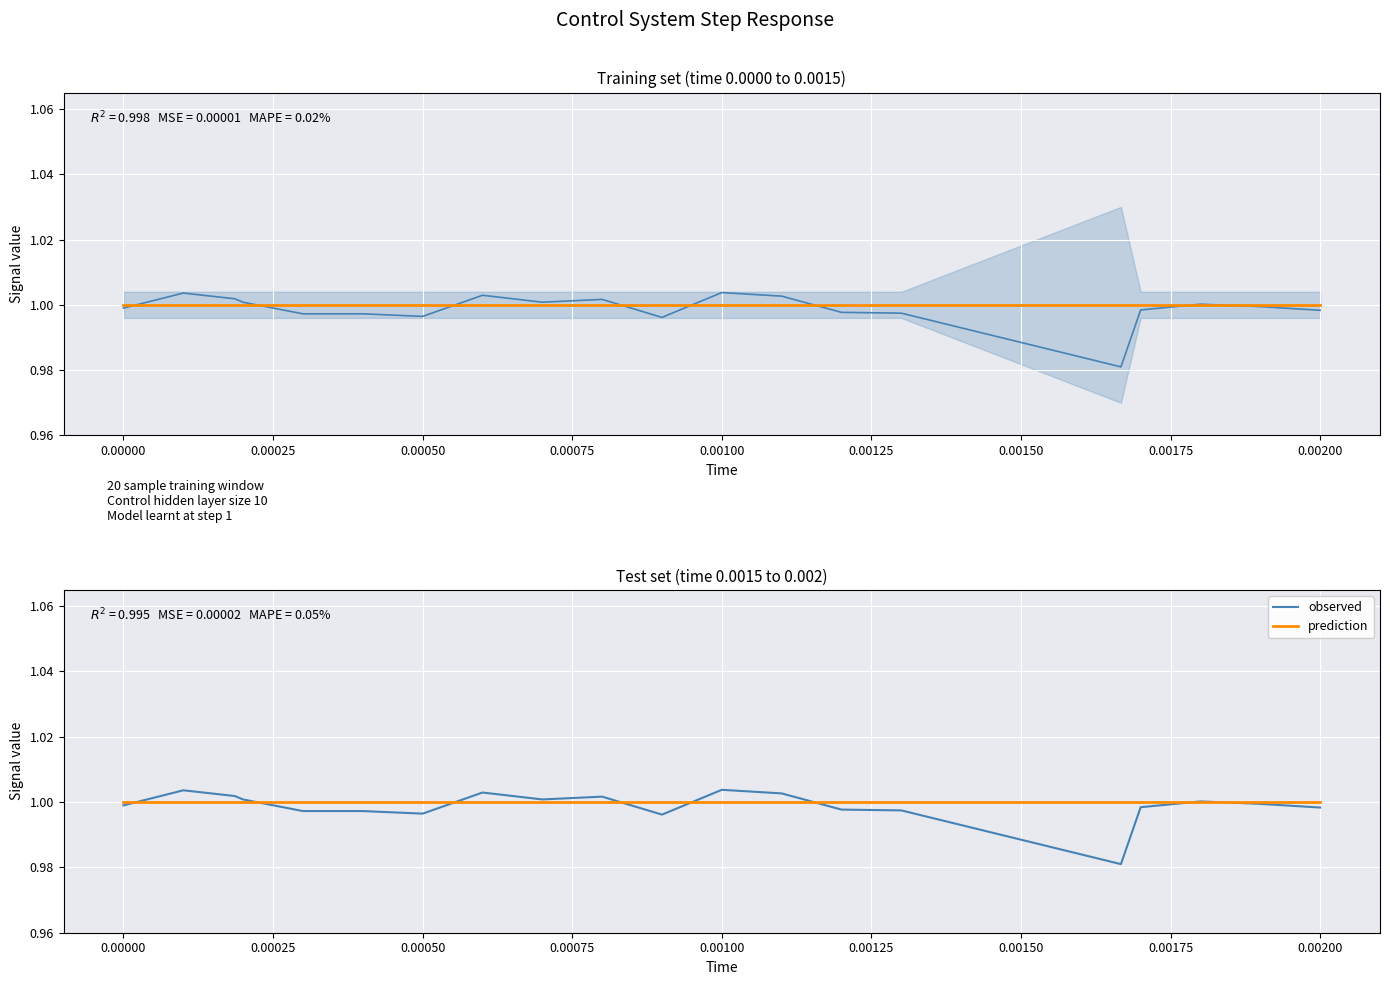

The value of prediction at 0.00200 is 1.7. True or false?

False